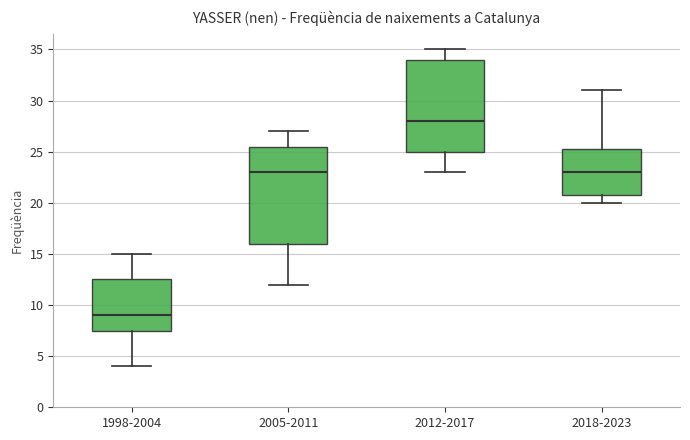

Comparing the boxes themselves (not the whiskers), which one is the tallest?

2005-2011